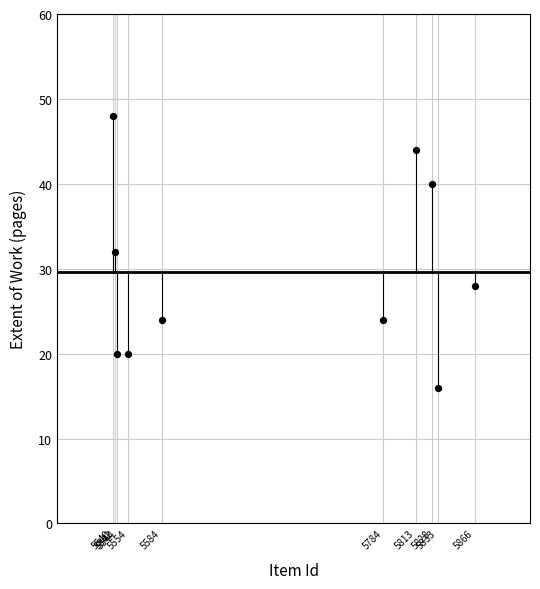

What is the average X value?

5689